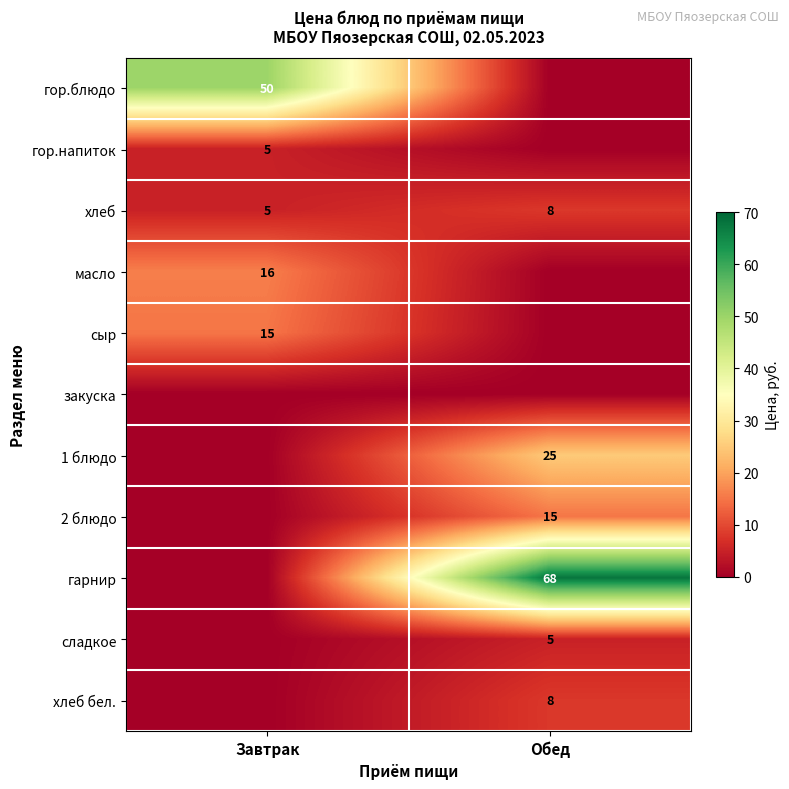

The хлеб series shows 7 at Завтрак. True or false?

False